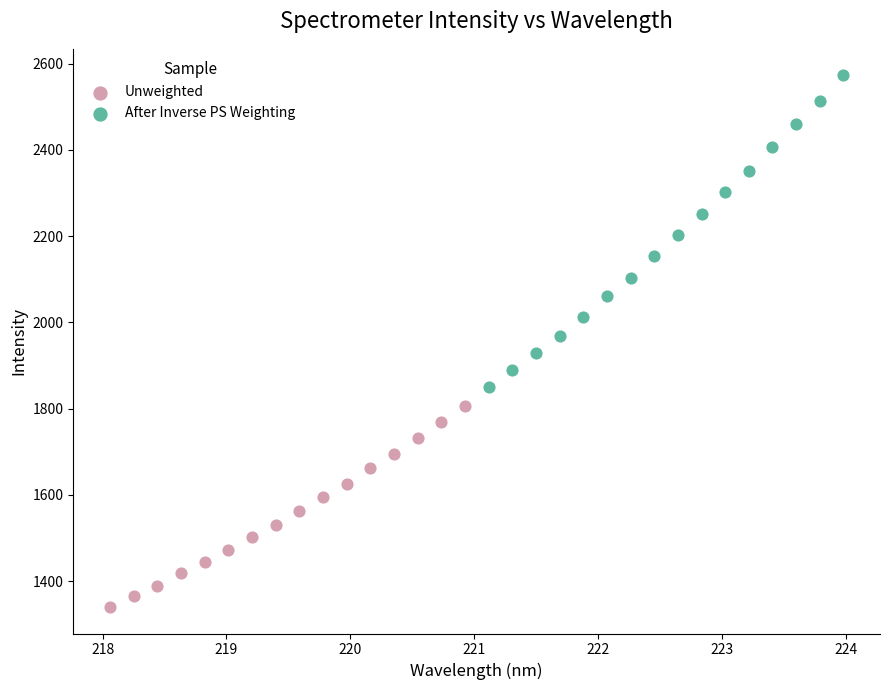

Which series contains the lowest Y value?

Unweighted